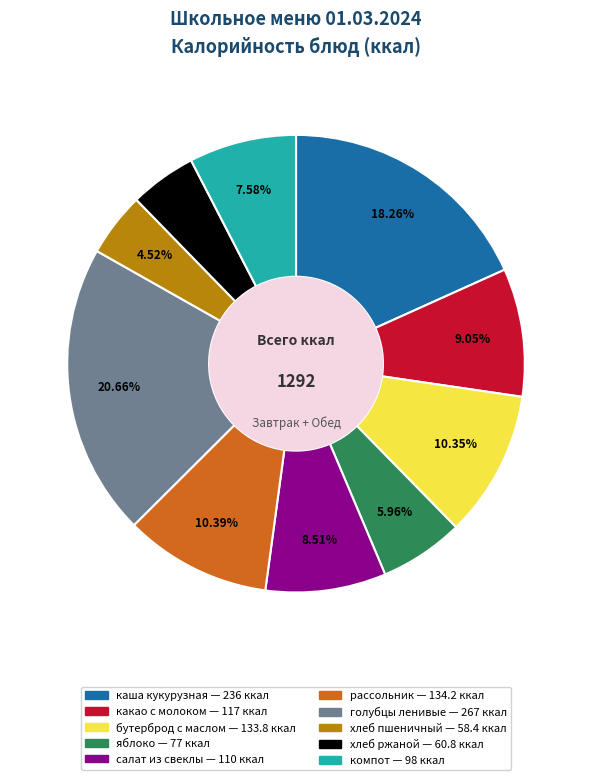

Is there any slice that represents more than half of the pie?

No